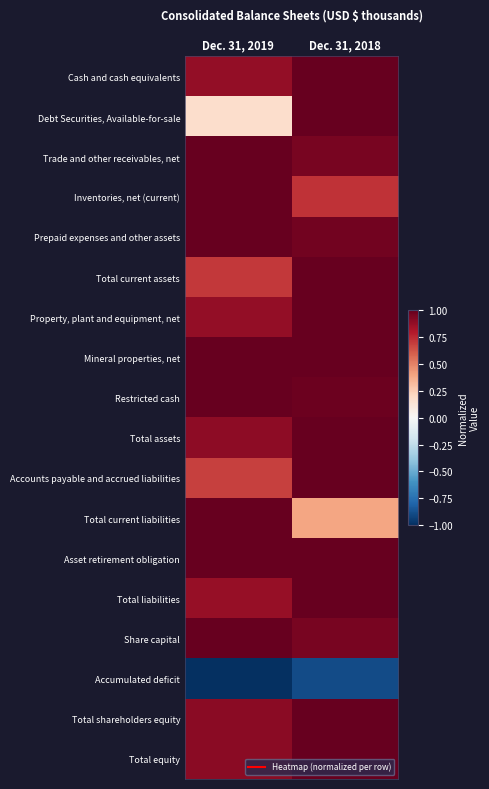

Reading left to right, transcribe all the data shown in this chart.

Cash and cash equivalents: Dec. 31, 2019=0.9	Dec. 31, 2018=1.0
Debt Securities, Available-for-sale: Dec. 31, 2019=0.2	Dec. 31, 2018=1.0
Trade and other receivables, net: Dec. 31, 2019=1.0	Dec. 31, 2018=0.9
Inventories, net (current): Dec. 31, 2019=1.0	Dec. 31, 2018=0.7
Prepaid expenses and other assets: Dec. 31, 2019=1.0	Dec. 31, 2018=1.0
Total current assets: Dec. 31, 2019=0.7	Dec. 31, 2018=1.0
Property, plant and equipment, net: Dec. 31, 2019=0.9	Dec. 31, 2018=1.0
Mineral properties, net: Dec. 31, 2019=1.0	Dec. 31, 2018=1.0
Restricted cash: Dec. 31, 2019=1.0	Dec. 31, 2018=1.0
Total assets: Dec. 31, 2019=0.9	Dec. 31, 2018=1.0
Accounts payable and accrued liabilities: Dec. 31, 2019=0.7	Dec. 31, 2018=1.0
Total current liabilities: Dec. 31, 2019=1.0	Dec. 31, 2018=0.4
Asset retirement obligation: Dec. 31, 2019=1.0	Dec. 31, 2018=1.0
Total liabilities: Dec. 31, 2019=0.9	Dec. 31, 2018=1.0
Share capital: Dec. 31, 2019=1.0	Dec. 31, 2018=1.0
Accumulated deficit: Dec. 31, 2019=-1.0	Dec. 31, 2018=-0.9
Total shareholders equity: Dec. 31, 2019=0.9	Dec. 31, 2018=1.0
Total equity: Dec. 31, 2019=0.9	Dec. 31, 2018=1.0